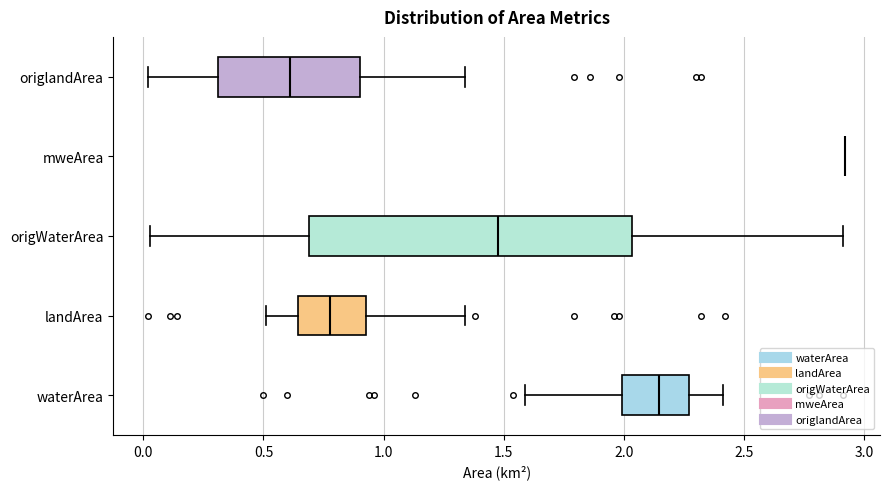

Reading bottom to top, transcribe this box plot: for each box, give where its median line is, the range the box spans, and where its two whiskers end, as read against the x-axis. The values are not printed on the chart, so give them approximately, as read against the axis.

waterArea: median 2.15, box 2.00 to 2.25, whiskers 1.60 to 2.40
landArea: median 0.80, box 0.65 to 0.95, whiskers 0.50 to 1.35
origWaterArea: median 1.50, box 0.70 to 2.05, whiskers 0.05 to 2.90
mweArea: box collapsed to a line at 2.90, whiskers 2.90 to 2.90
origlandArea: median 0.60, box 0.30 to 0.90, whiskers 0.00 to 1.35